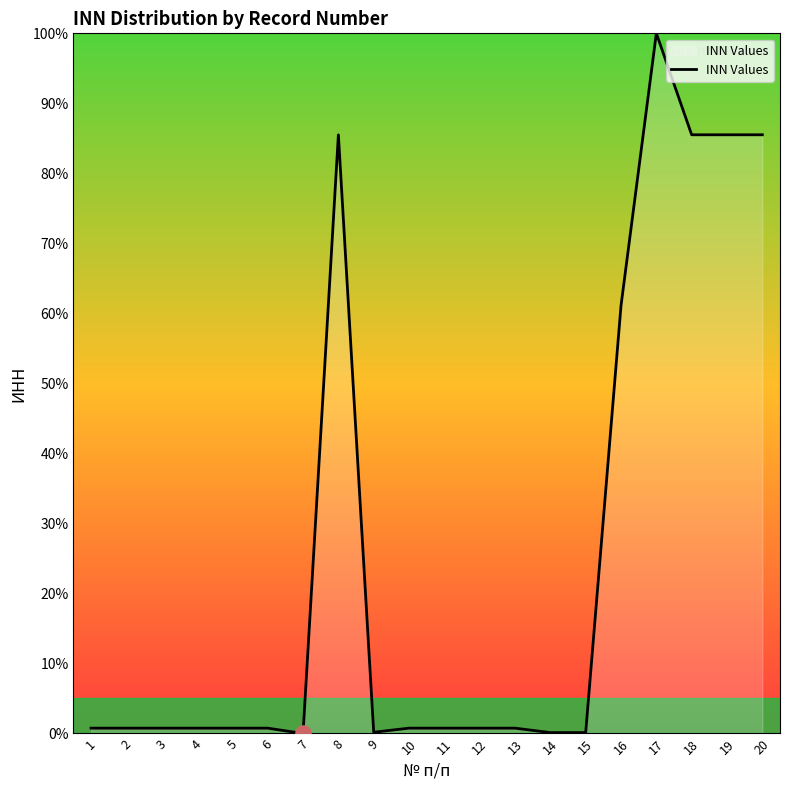

What is the difference between the maximum and minimum values?

100.0